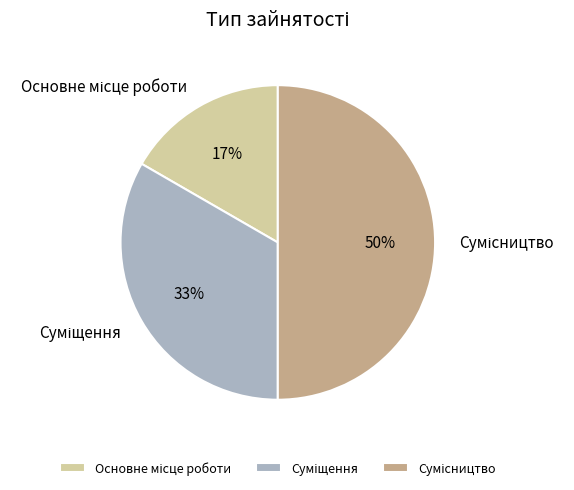

To the nearest percent, what is the average slice percentage?

33%